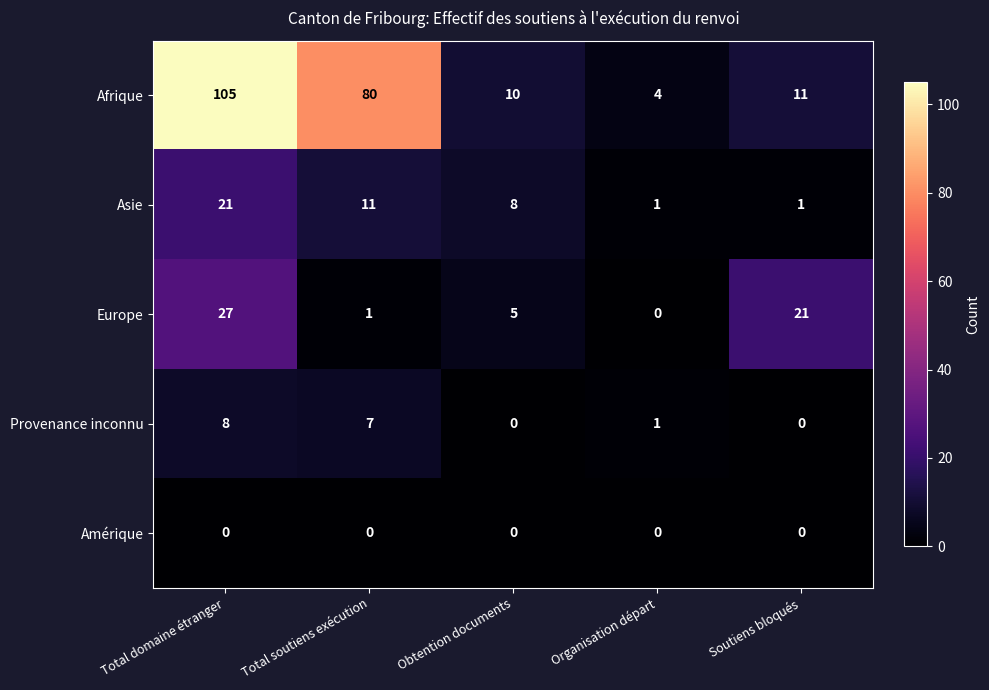

How many series are shown in this chart?

5